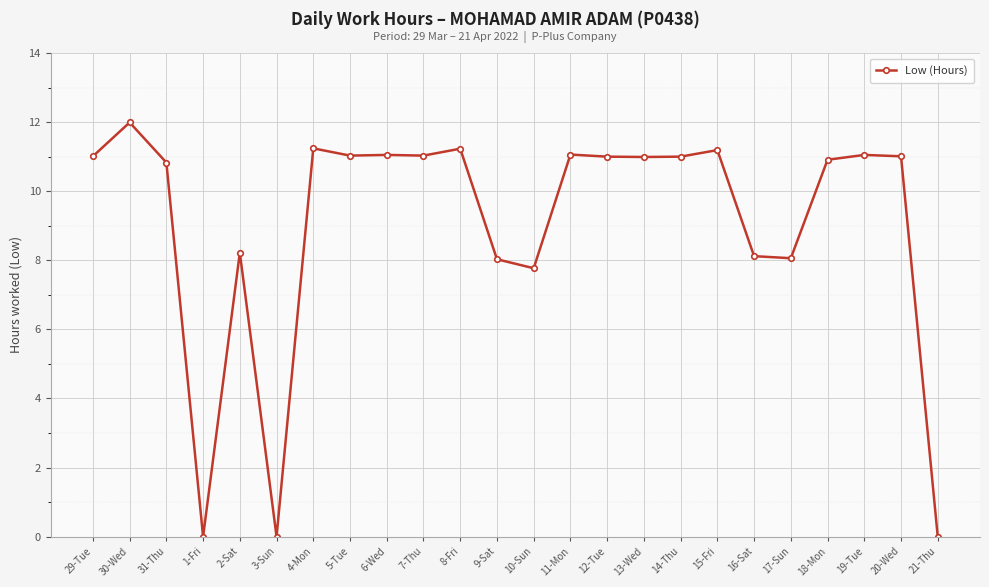

How many series are shown in this chart?

1